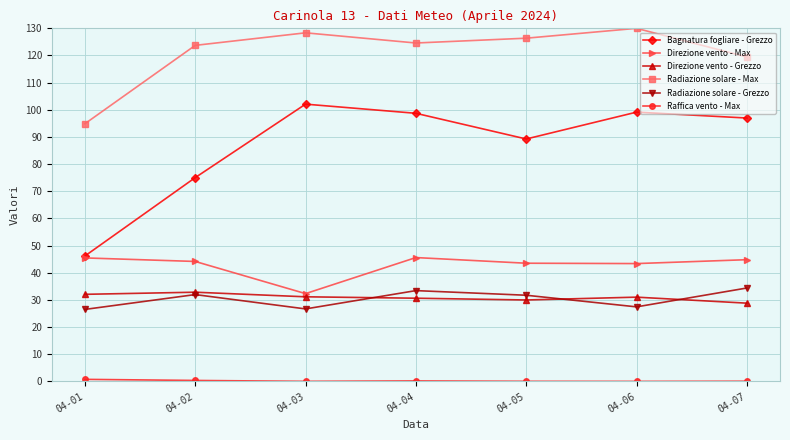

Which category has the lowest value in the Direzione vento - Max series?

04-03